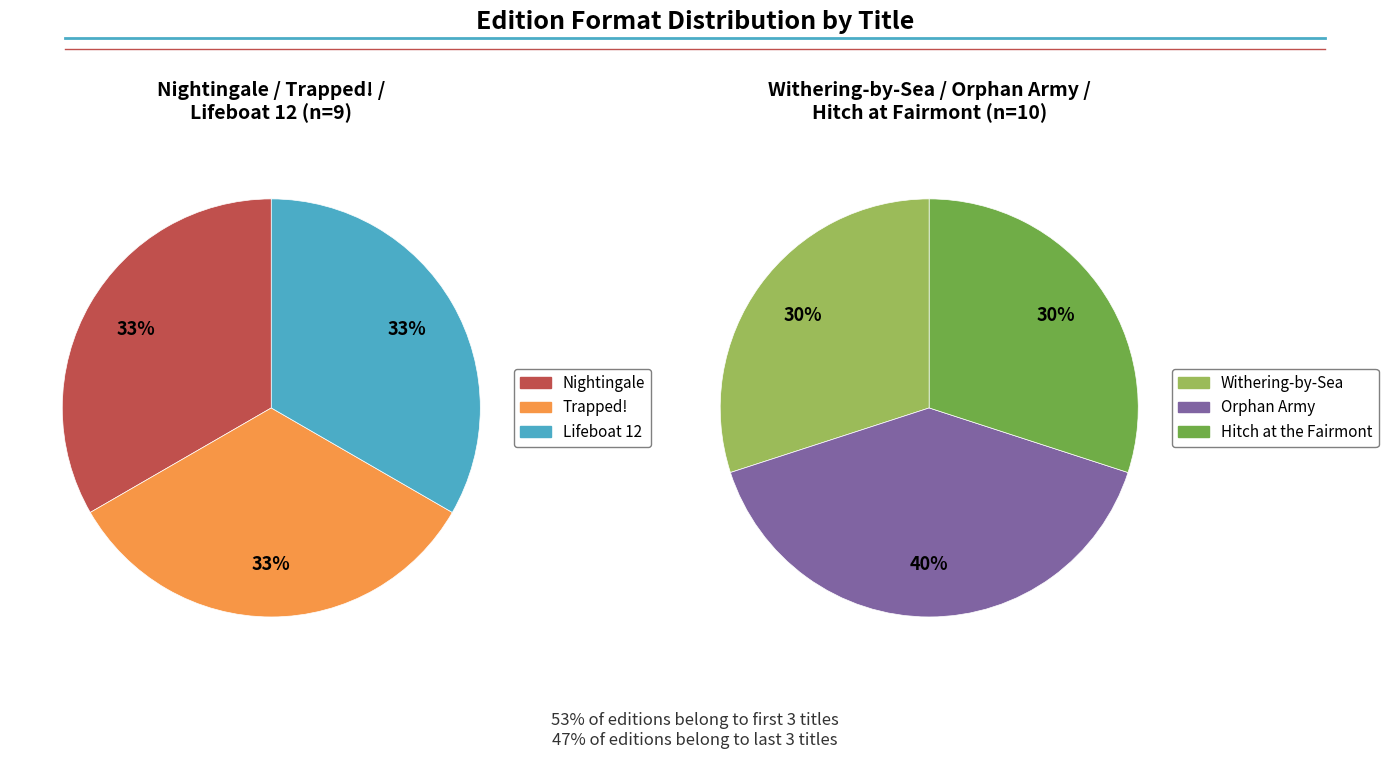

Combined, what portion of the pie is Orphan Army and Hitch at the Fairmont?

36.8%